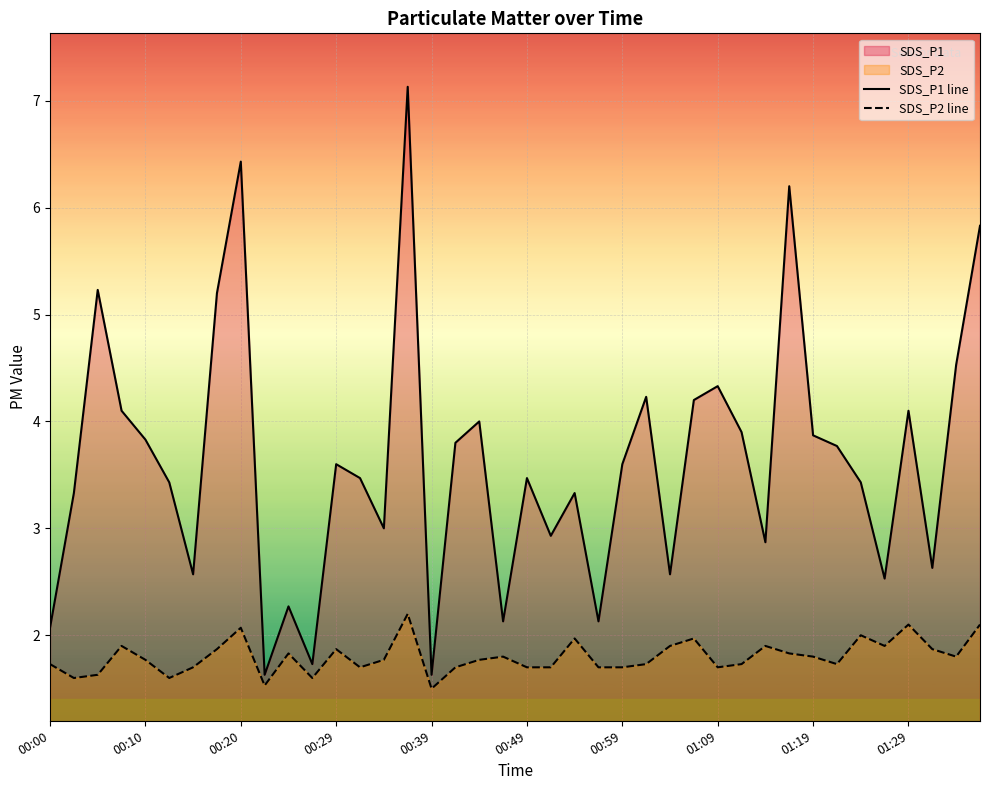

The SDS_P1 line series shows 4.9 at 34. True or false?

False